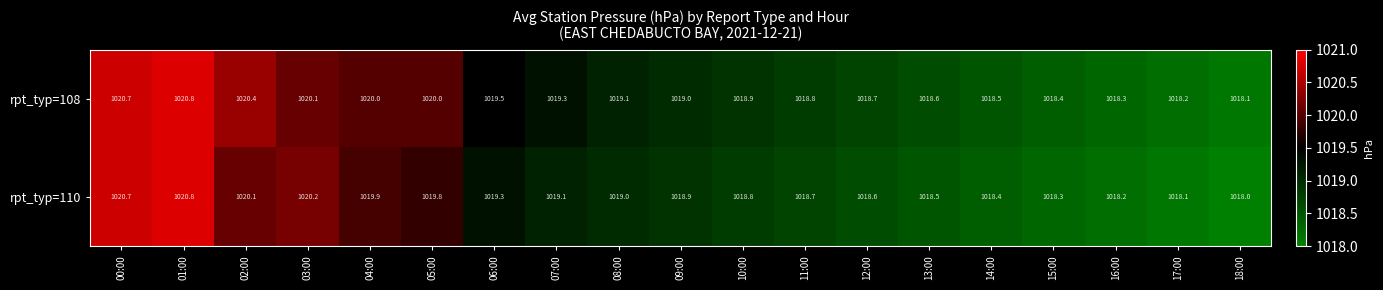

What is the minimum value for rpt_typ=108?

1018.1